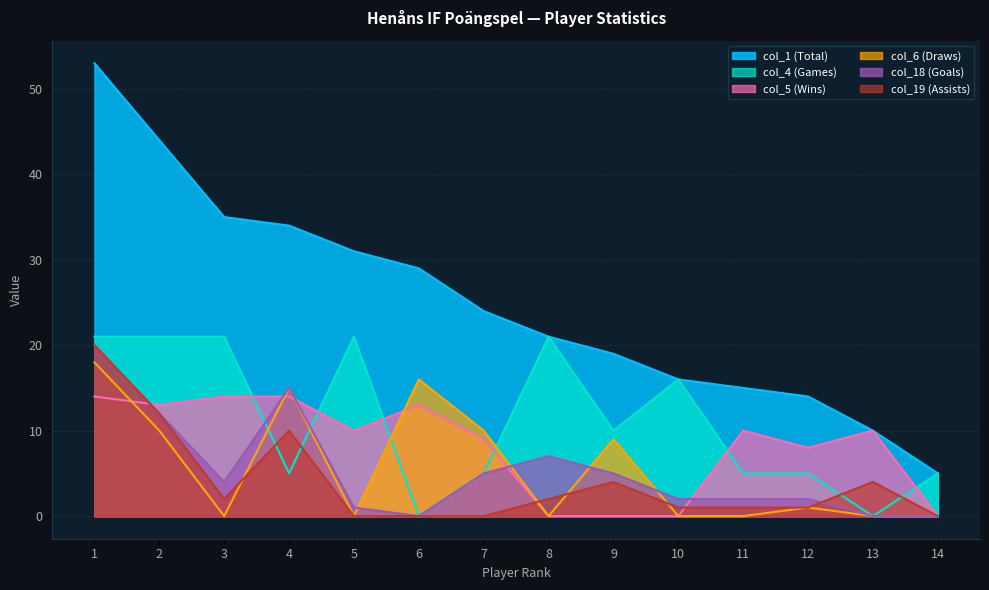

Rank the series by their maximum value, from lowest to highest.

col_5 (Wins), col_6 (Draws), col_18 (Goals), col_19 (Assists), col_4 (Games), col_1 (Total)